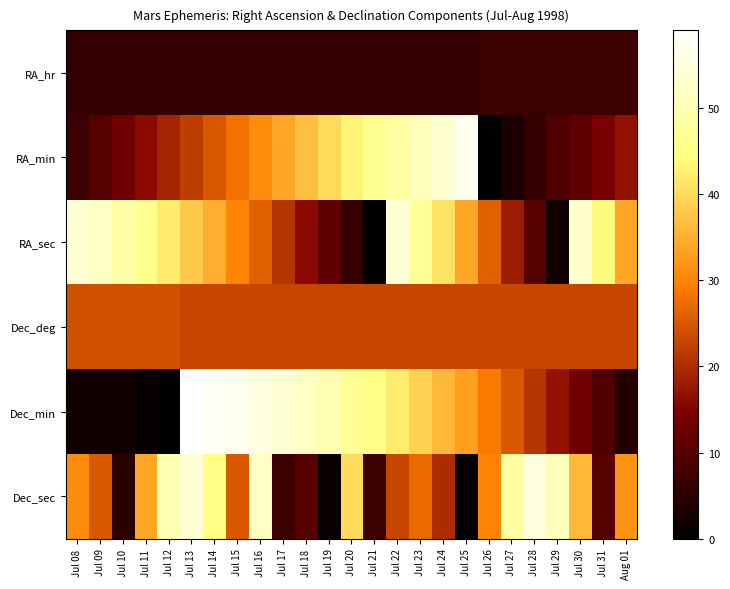

Which has a higher value, Jul 12 or Jul 30?

Jul 30